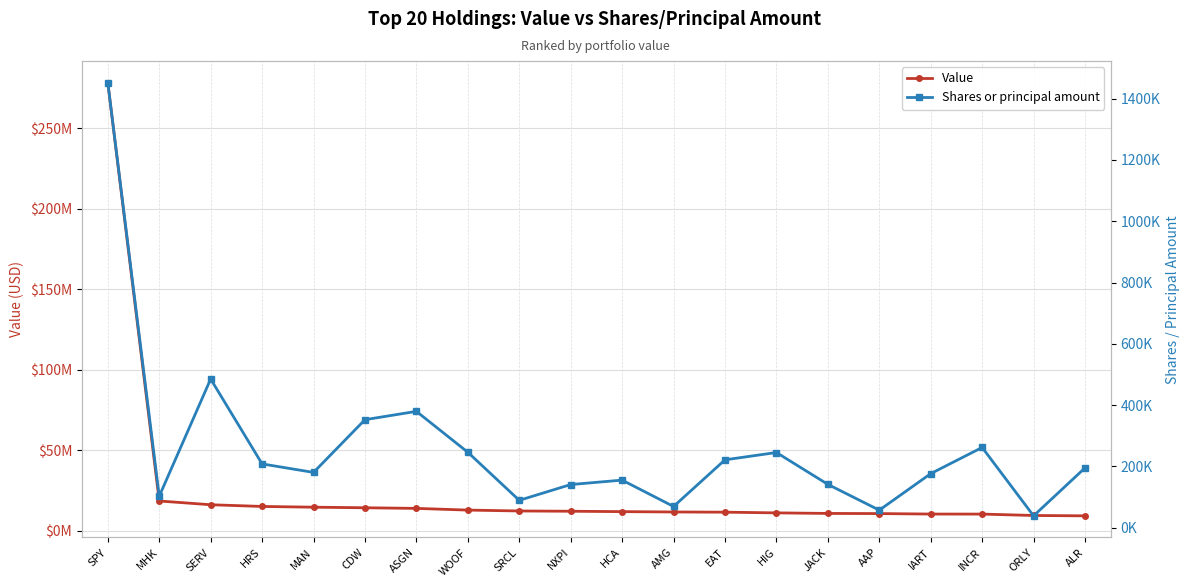

What position from the left is WOOF?

8